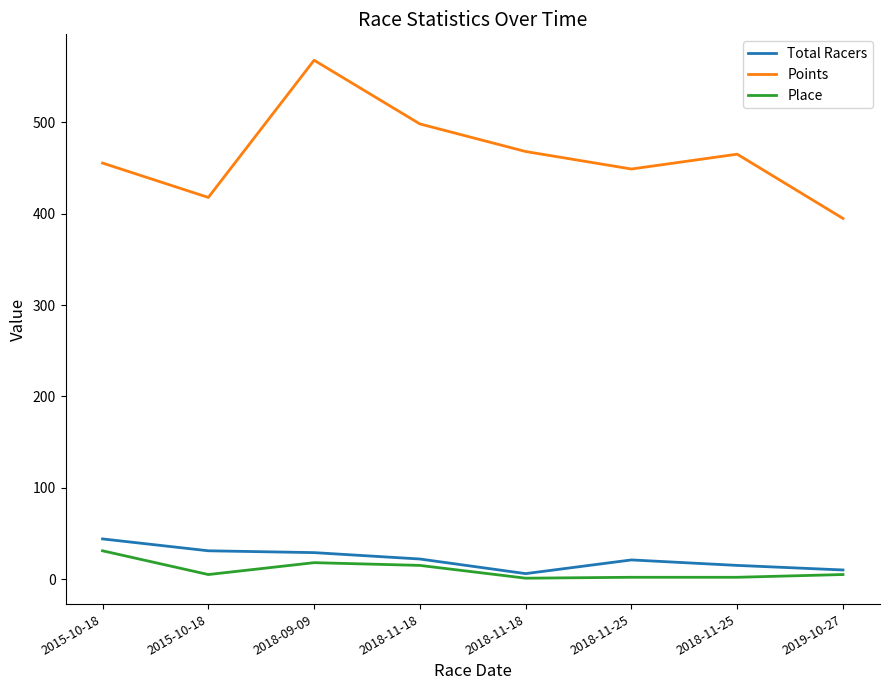

True or false: Total Racers and Place intersect in this chart.

False